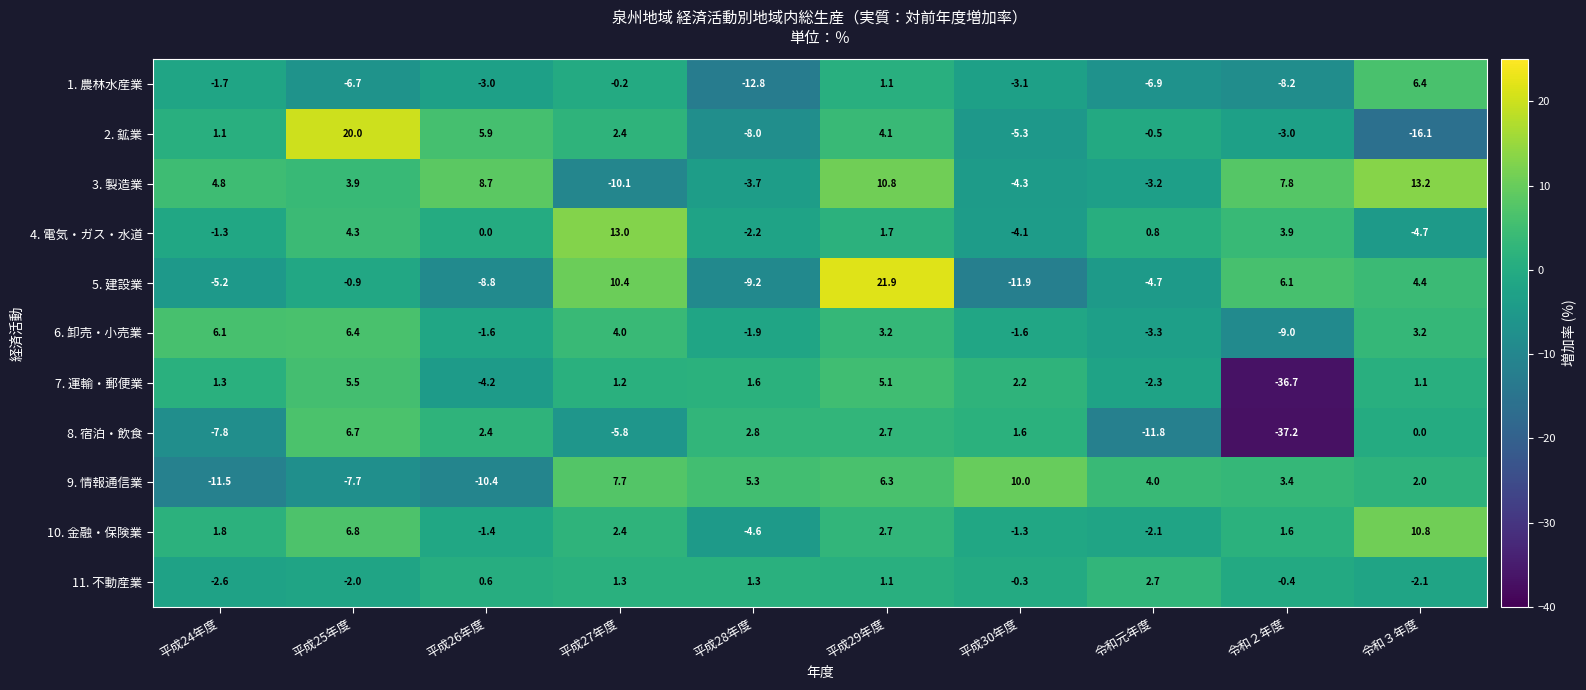

At which category is the sum across all series the highest?

平成29年度